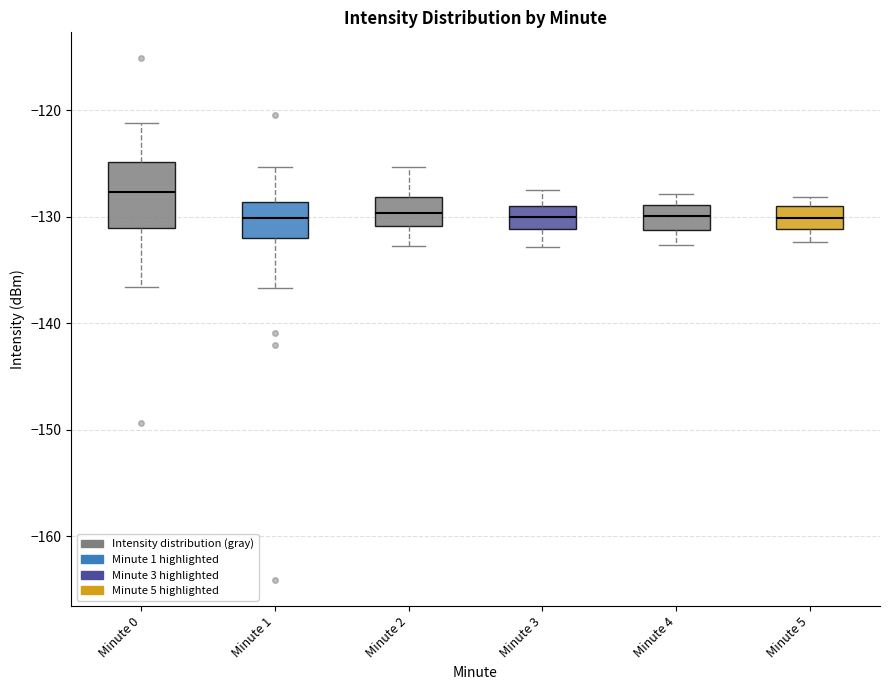

Reading left to right, read every box against the y-axis: the position of its median line, the range the box covers, and the ends of its whiskers. The values are not printed on the chart, so give them approximately, as read against the axis.

Minute 0: median -128, box -131 to -125, whiskers -137 to -121
Minute 1: median -130, box -132 to -129, whiskers -137 to -125
Minute 2: median -130, box -131 to -128, whiskers -133 to -125
Minute 3: median -130, box -131 to -129, whiskers -133 to -127
Minute 4: median -130, box -131 to -129, whiskers -133 to -128
Minute 5: median -130, box -131 to -129, whiskers -132 to -128